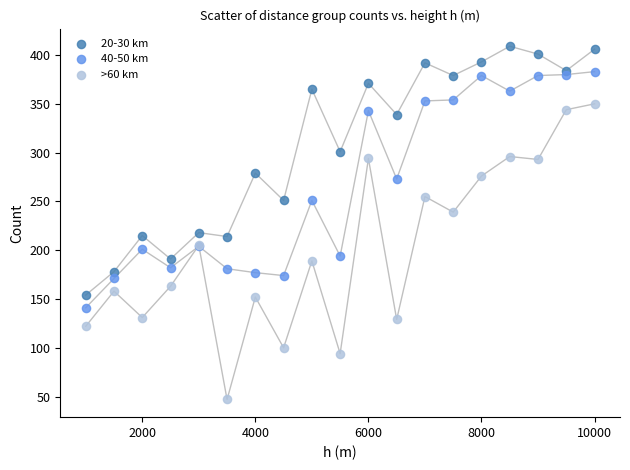

In the 40-50 km series, what Y value is closest to 262?

251